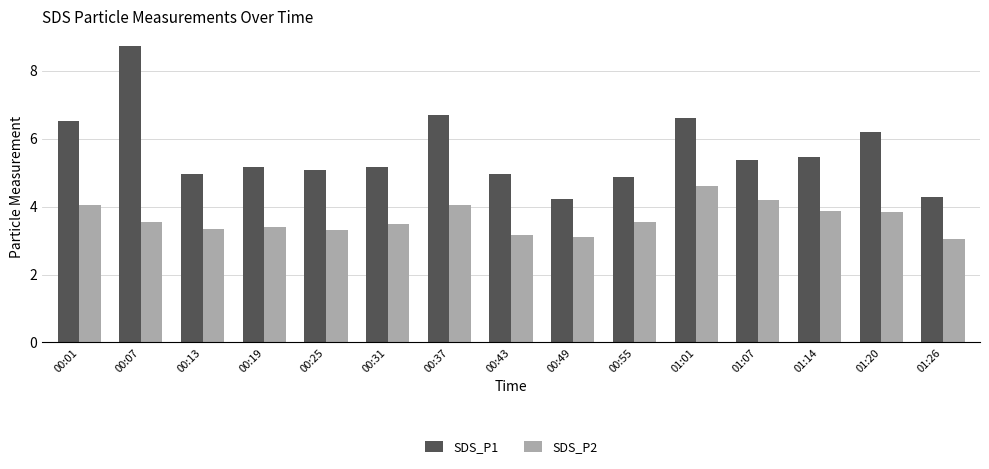

Rank the series at 01:01 from lowest to highest value.

SDS_P2, SDS_P1